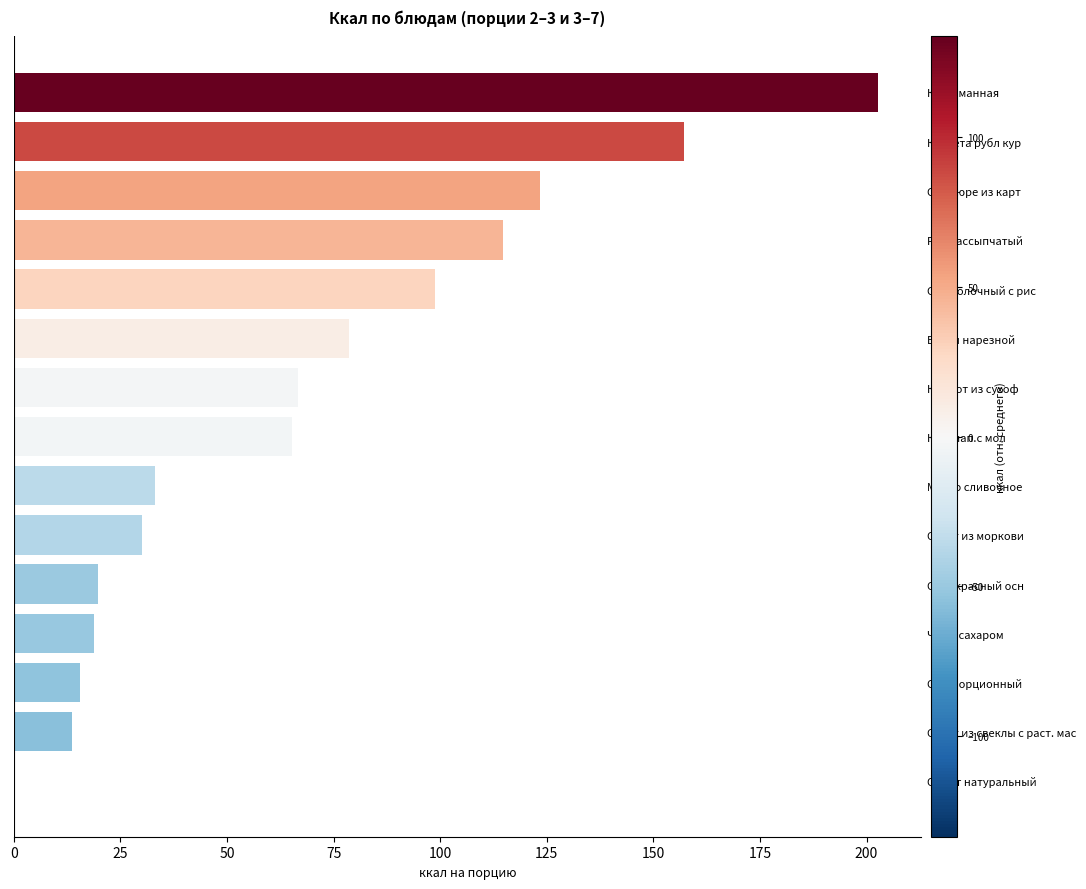

What is the change in value from Каша манная to Масло сливочное?

-169.6